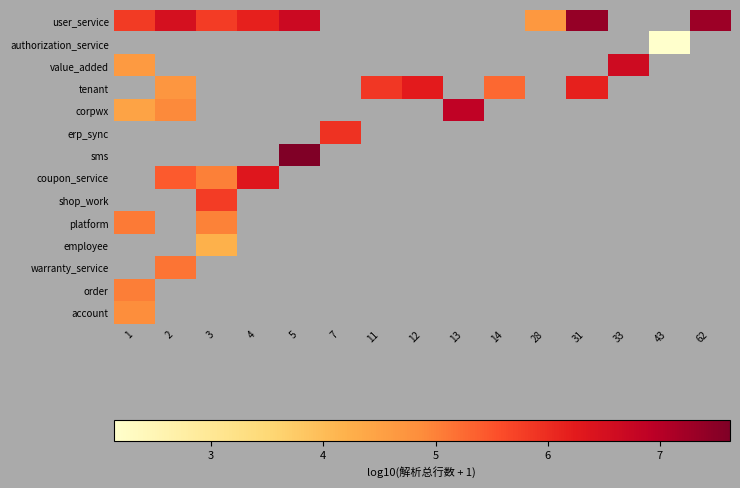

The value of value_added at 1 is 1.0. True or false?

False